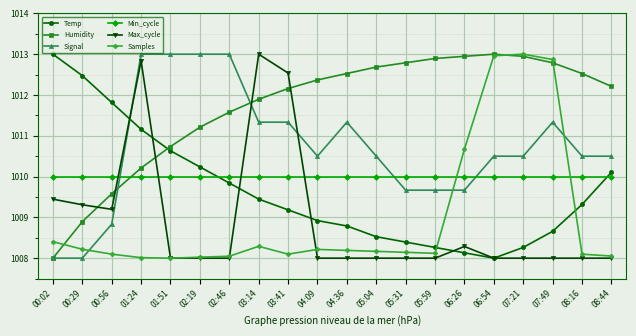

What value does the Humidity series have at 05:04?

1012.7